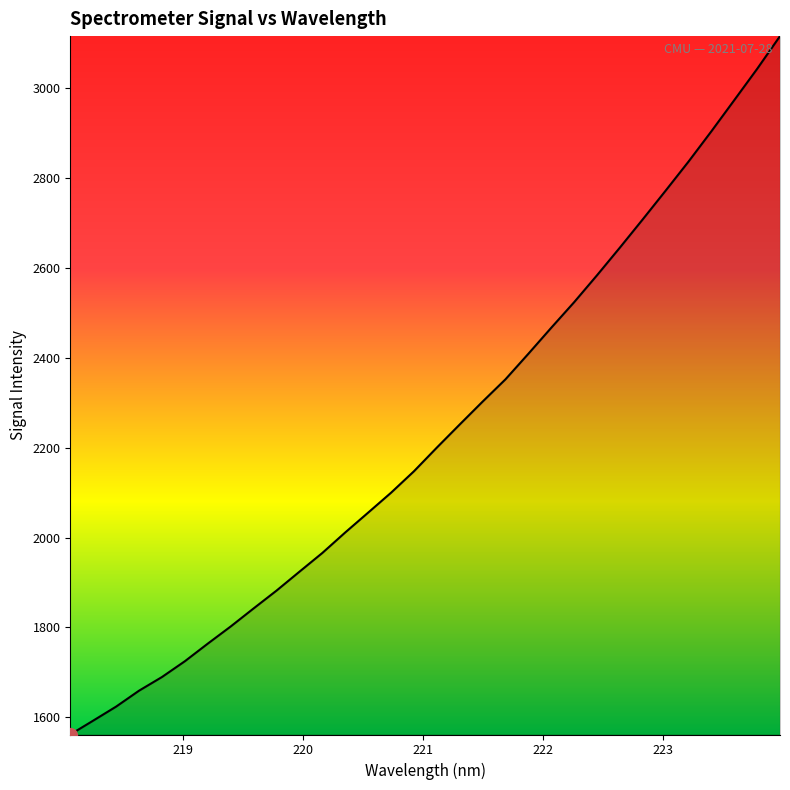

What is the difference between the second highest and minimum values?

1480.2